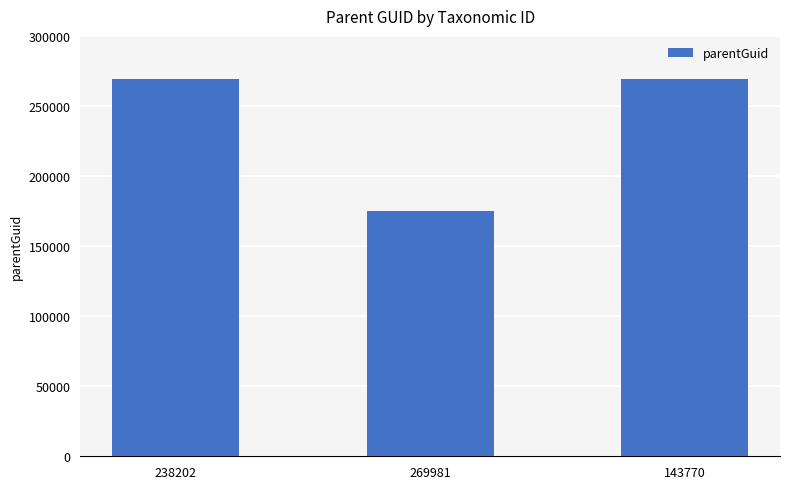

What is the maximum value shown in the chart?

269035